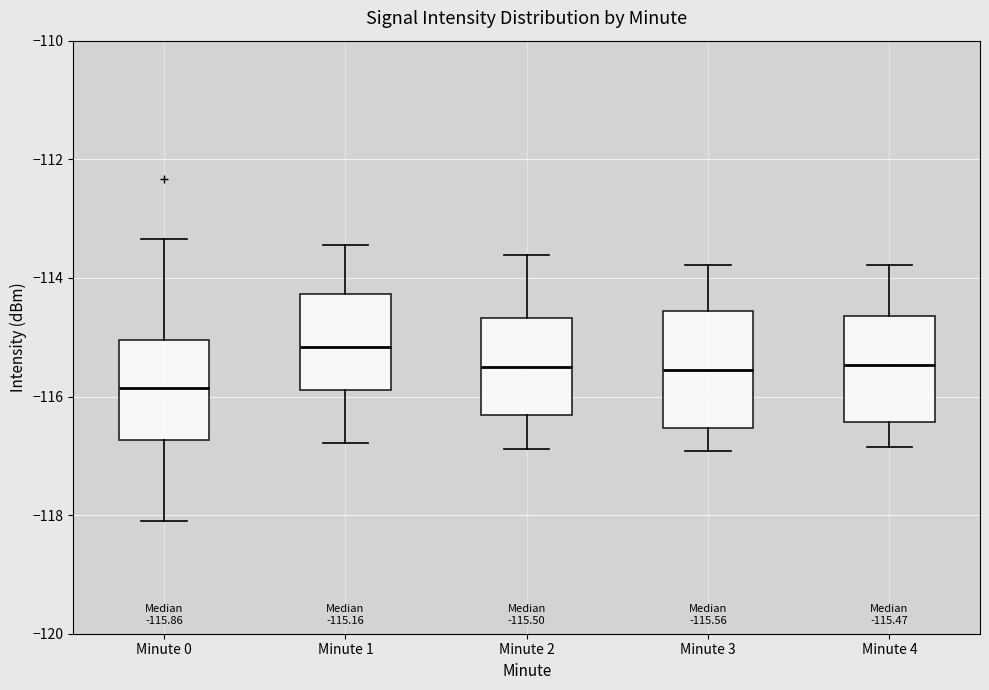

Which box's median line is the highest?

Minute 1